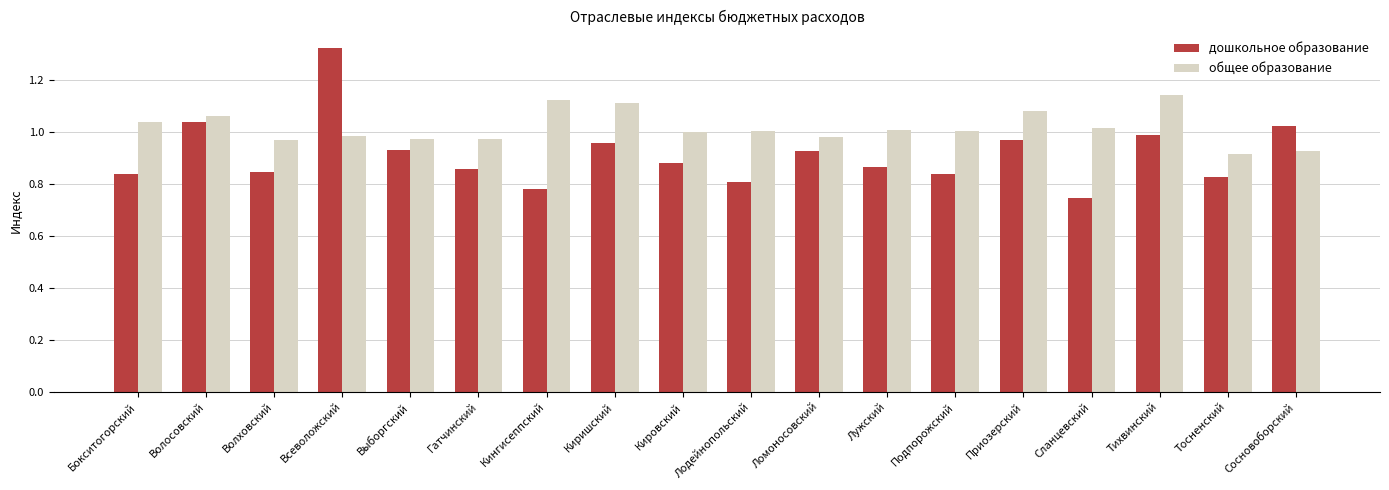

What is the difference between the maximum and second lowest values in the дошкольное образование series?

0.5